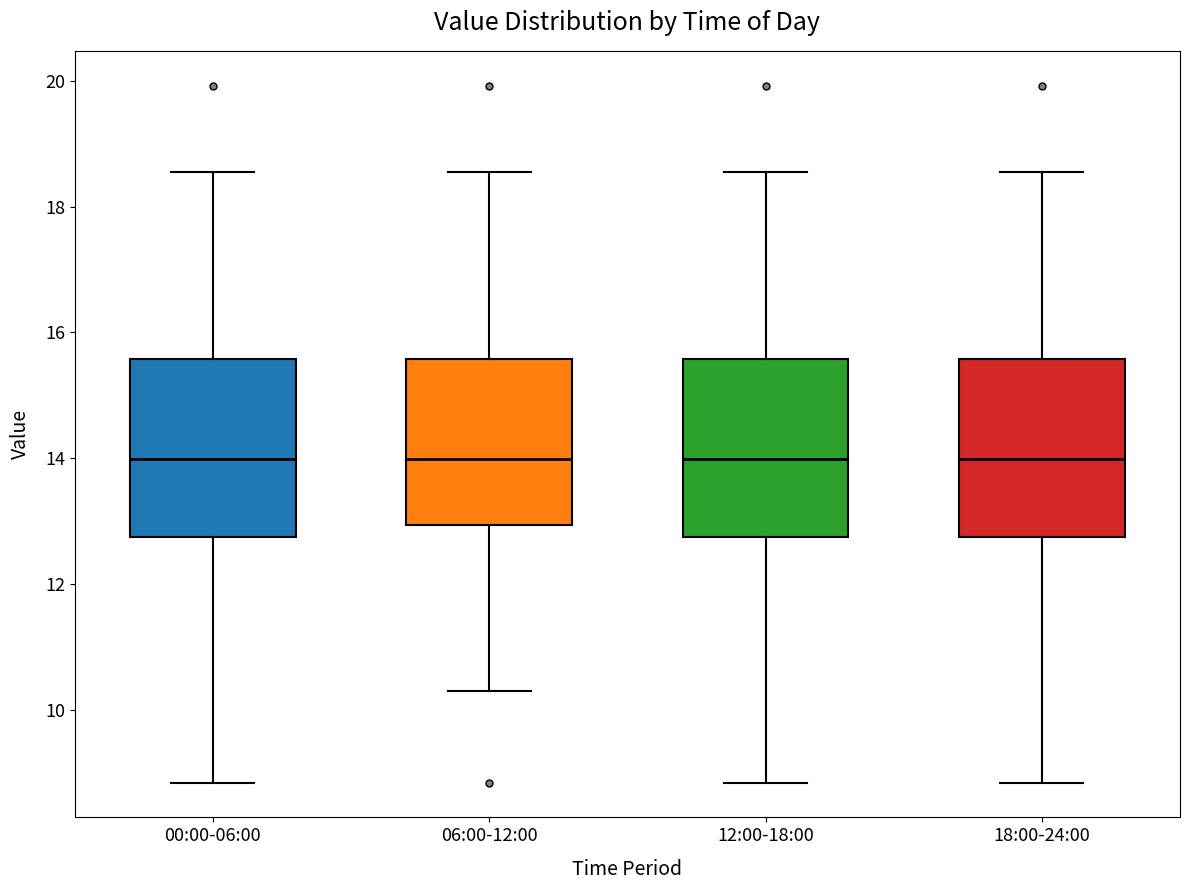

Where does the median line of the box for 18:00-24:00 sit on the y-axis? The values are not printed on the chart, so give them approximately, as read against the axis.

14.0